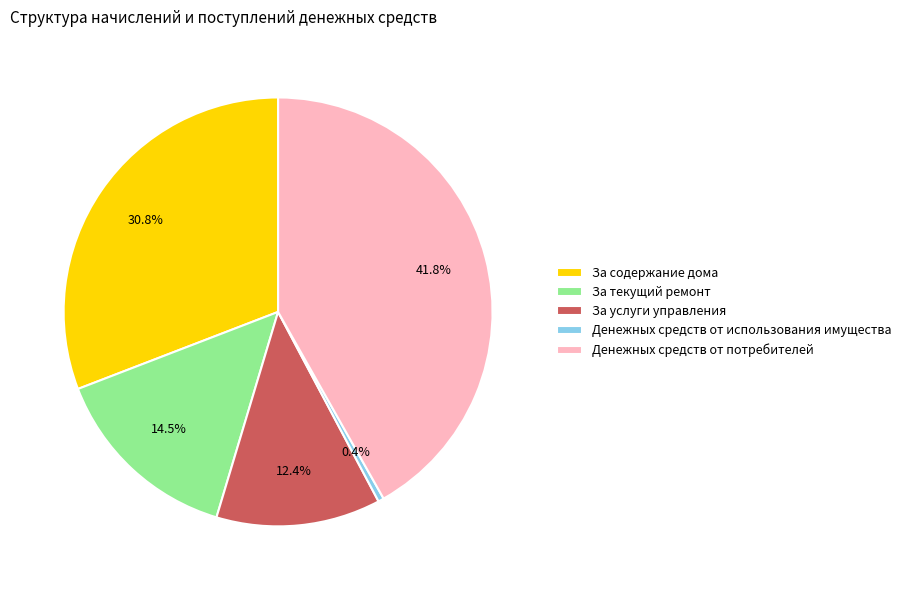

Is there any slice that represents more than half of the pie?

No